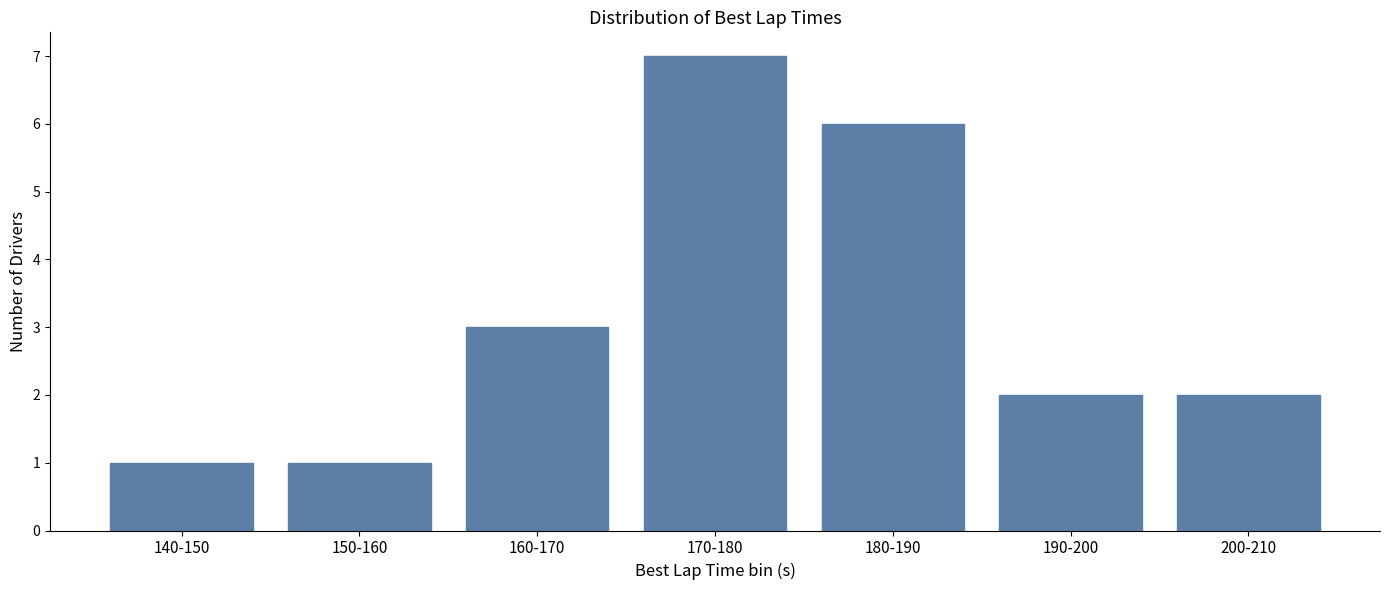

Reading left to right, extract all data points from this chart.

1	1	3	7	6	2	2